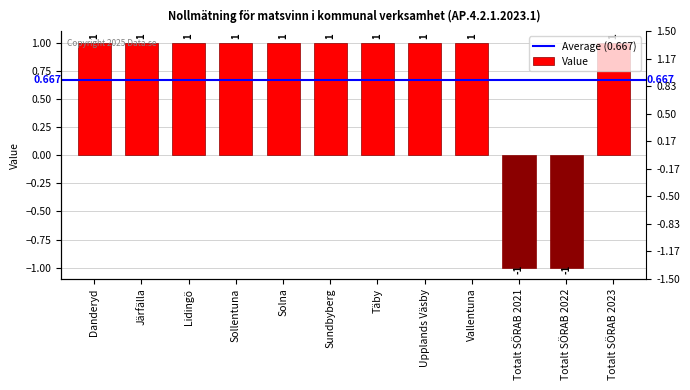

Which has a higher value, Sollentuna or Järfälla?

Sollentuna